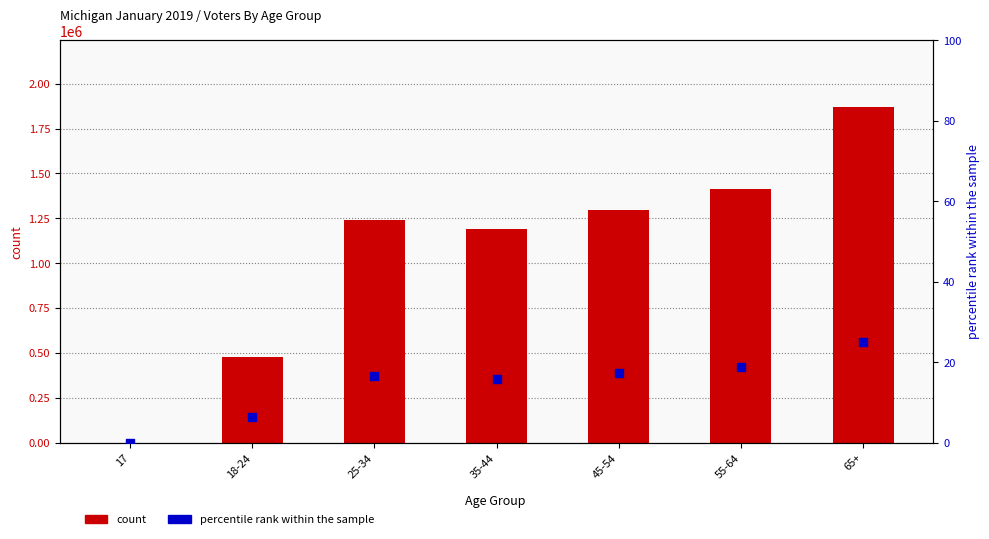

Which series reaches the maximum Y coordinate?

count